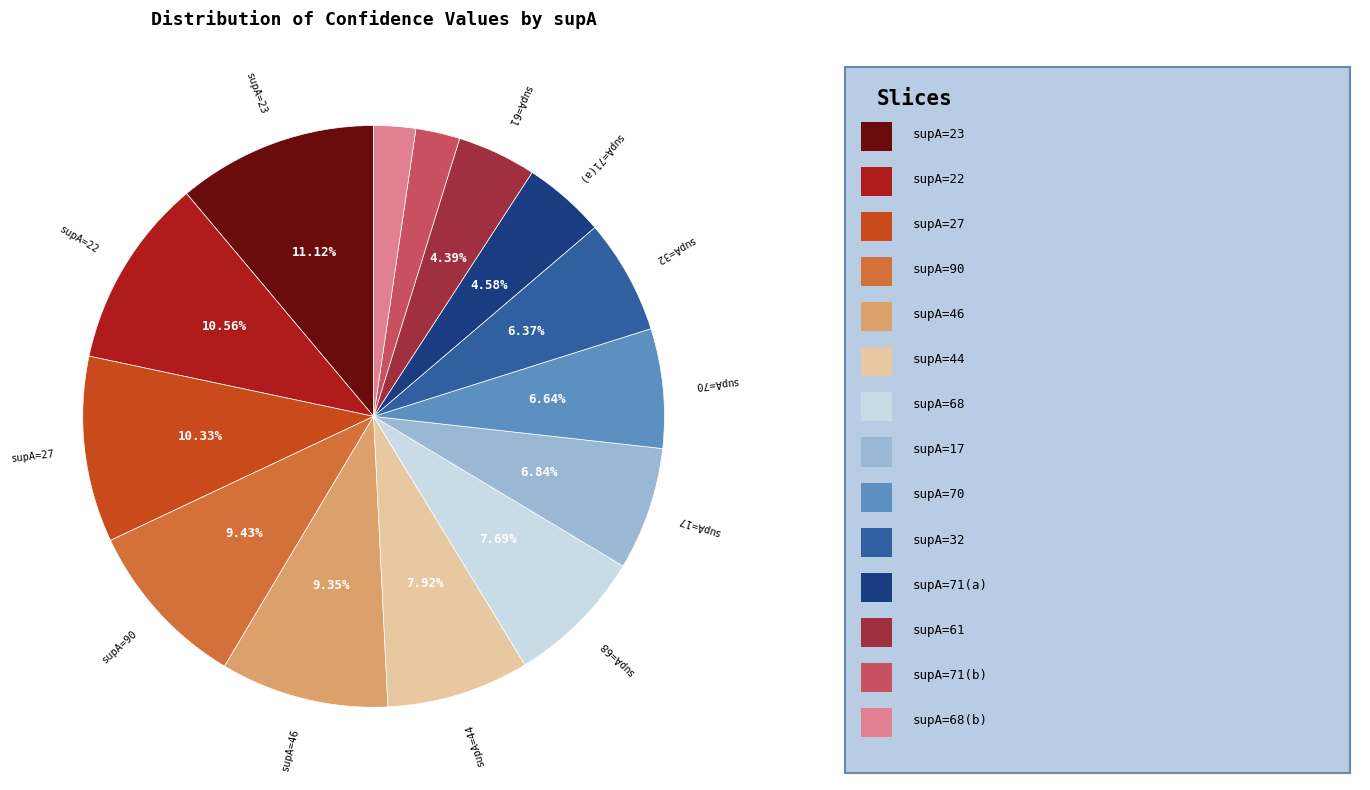

Is there any slice that represents more than half of the pie?

No